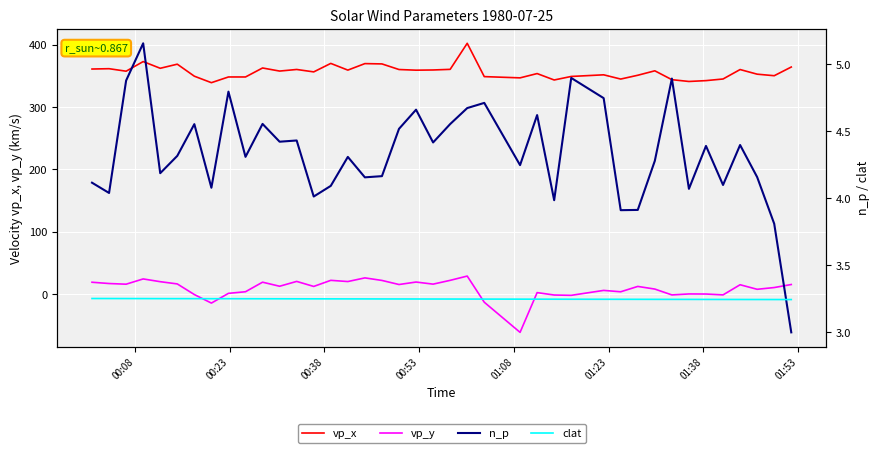

True or false: vp_x and vp_y intersect in this chart.

False